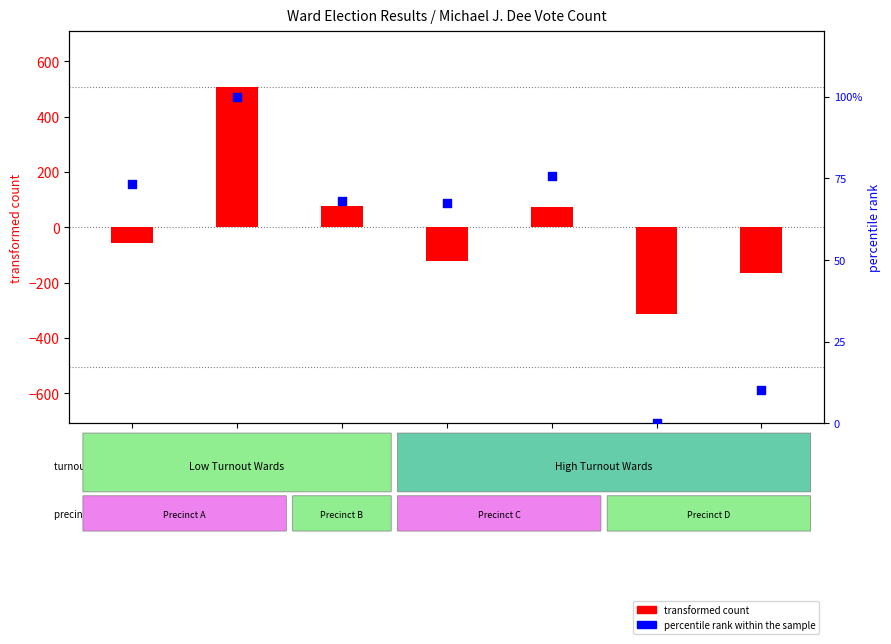

Which series has the widest spread of Y values?

transformed count